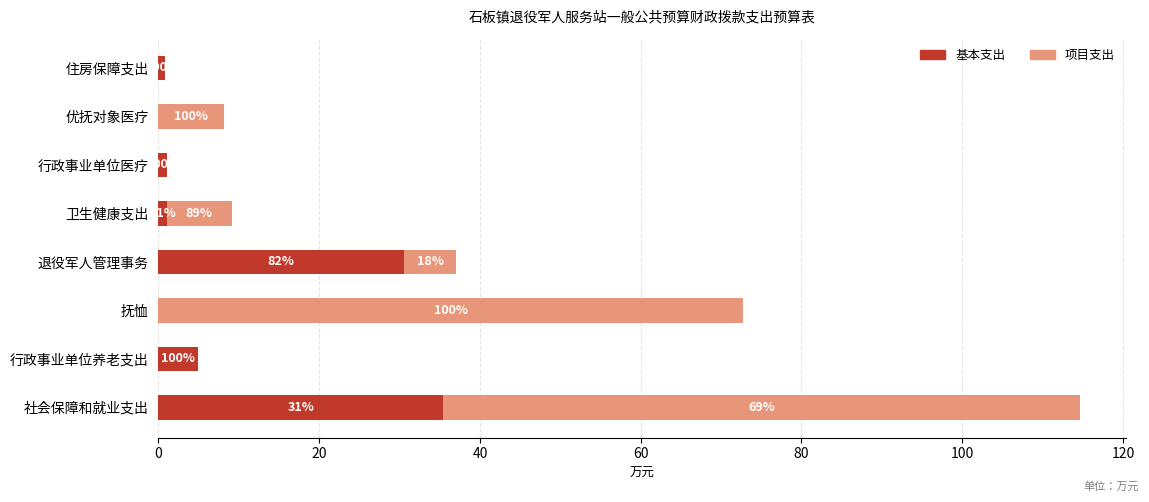

Rank the series by their average value, from lowest to highest.

基本支出, 项目支出